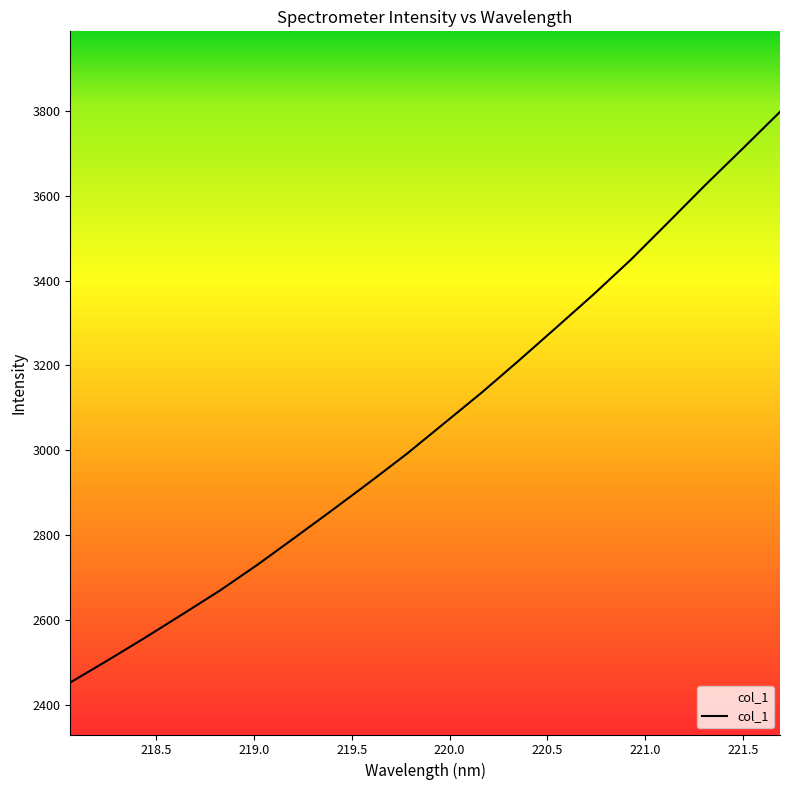

What is the difference between the maximum and minimum values?

1345.7